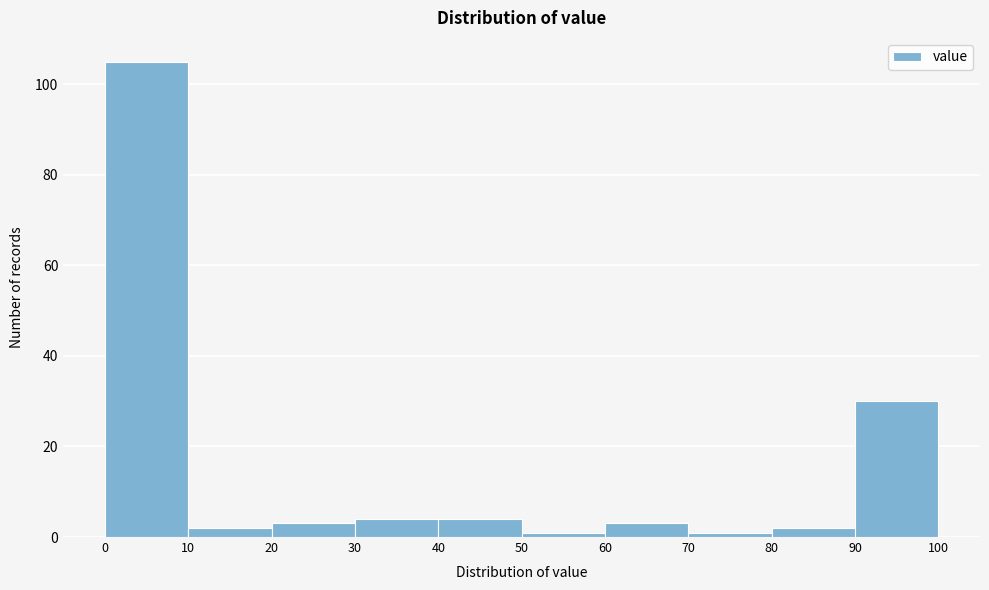

What is the height of the bar covering 0 to 10 on the x-axis? The values are not printed on the chart, so give them approximately, as read against the axis.

106